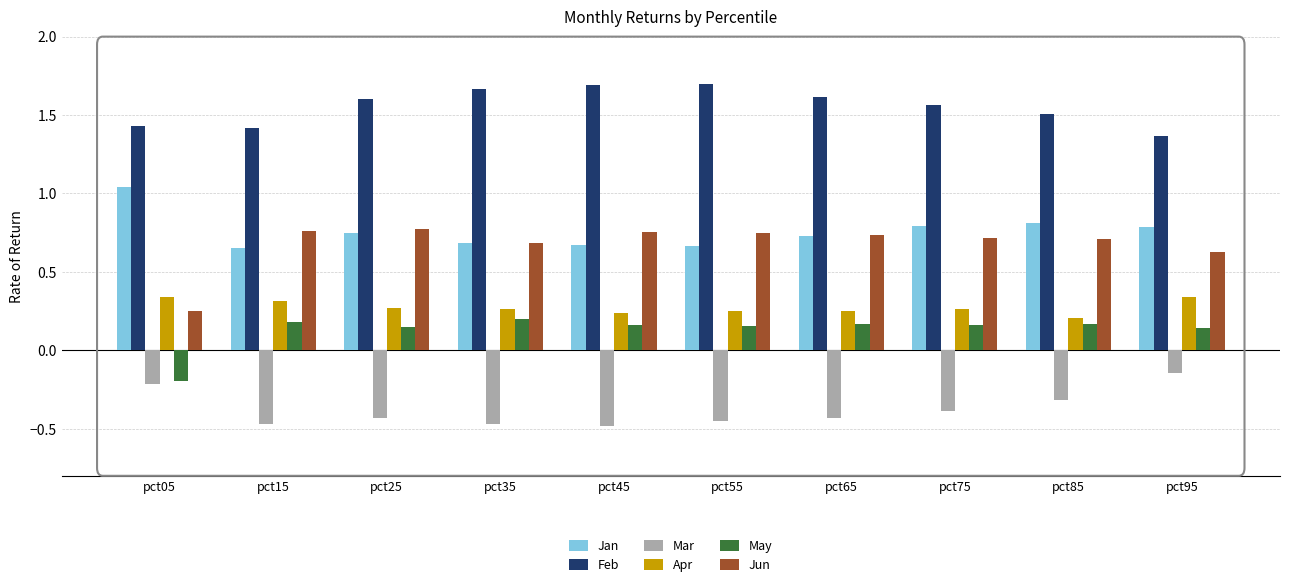

Which series has the largest range (max minus min)?

Jun